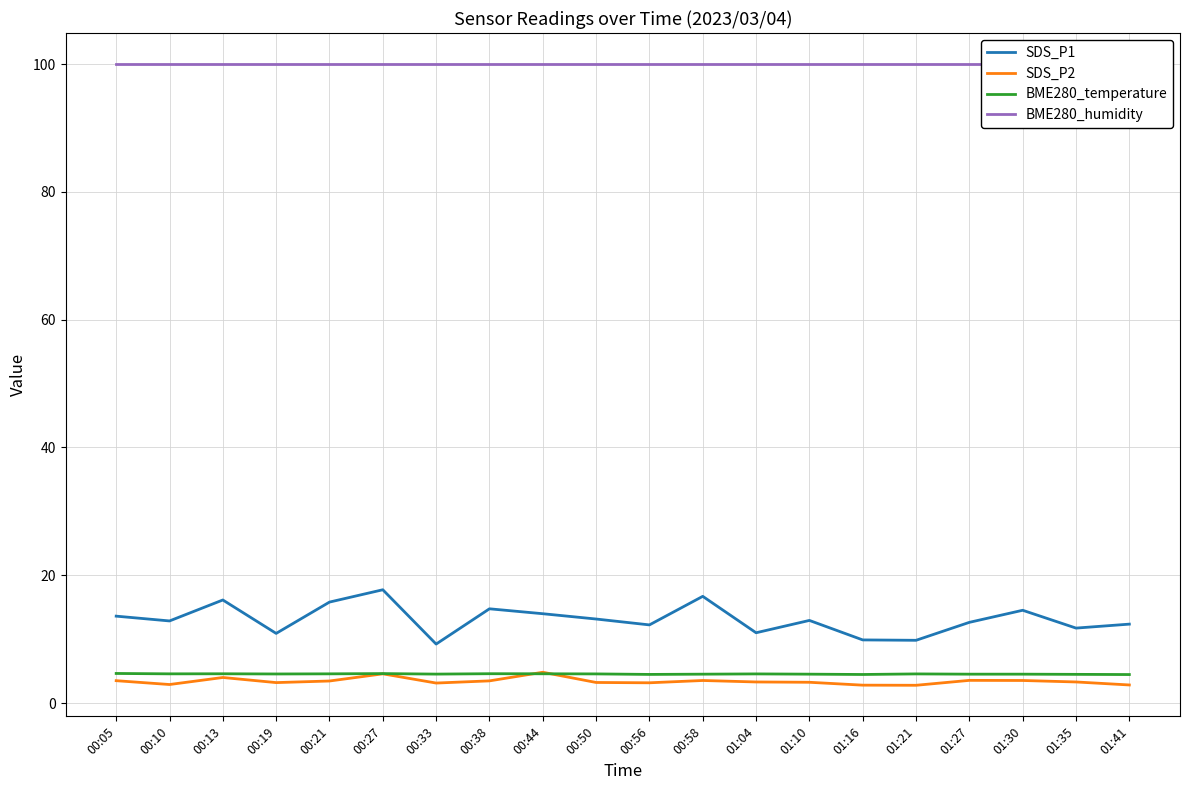

Is it true that BME280_humidity equals 100.0 at 01:30?

True